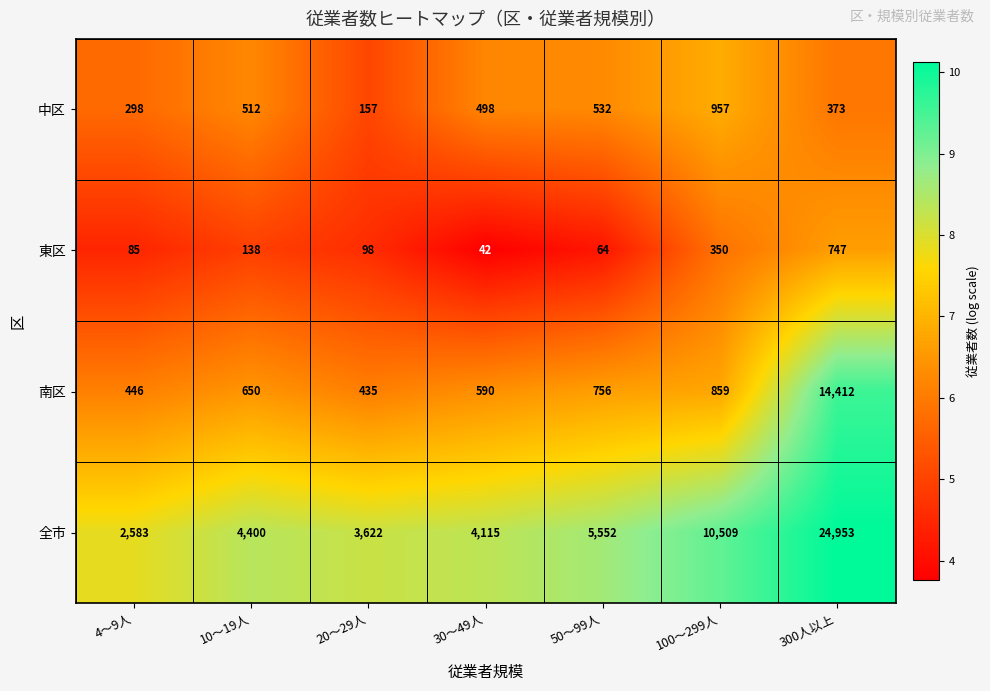

Between 30～49人 and 300人以上, which series saw the biggest shift?

全市